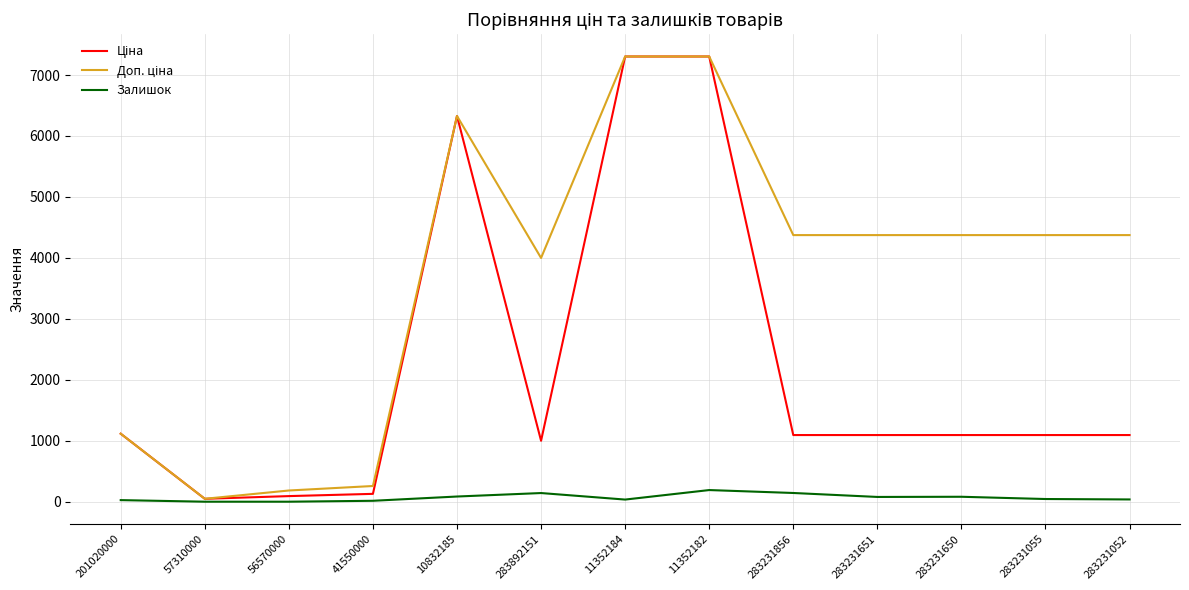

What is the greatest value displayed?

7304.3